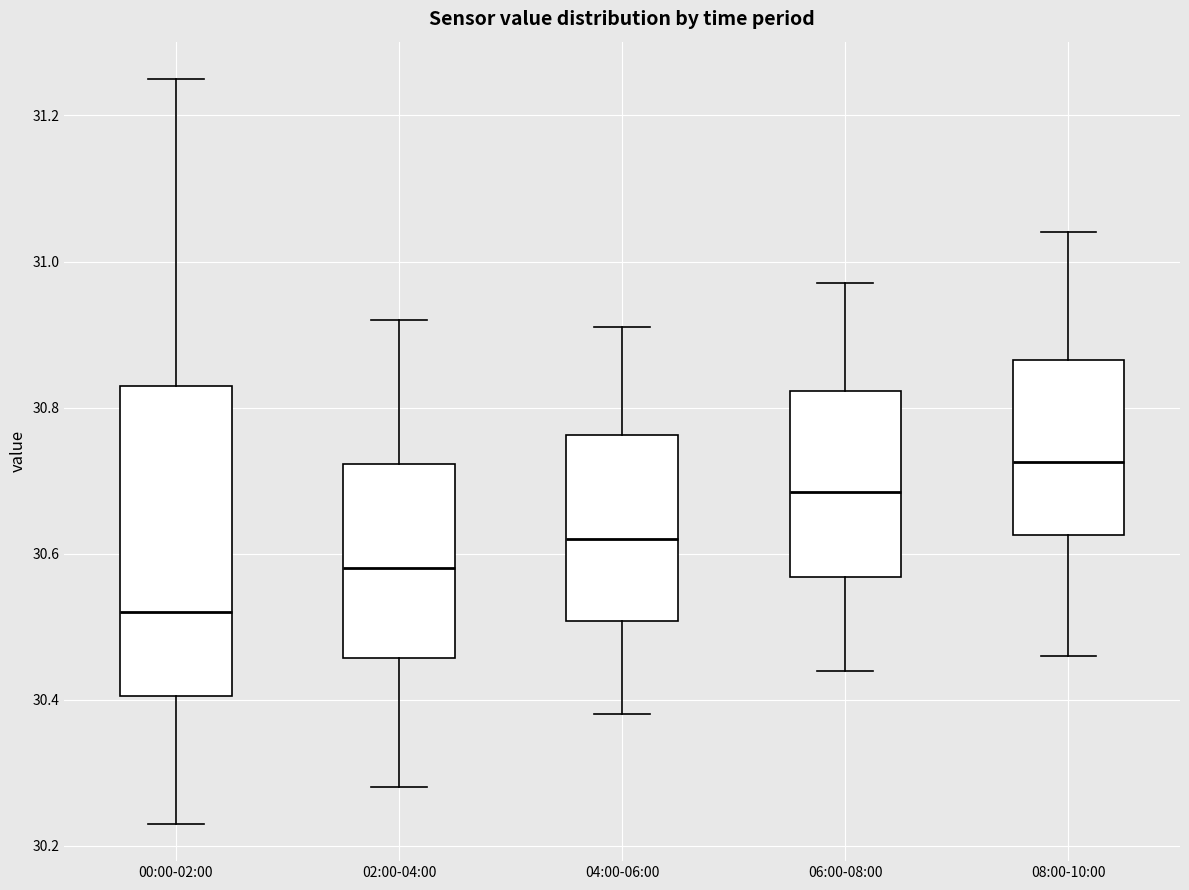

Comparing the boxes themselves (not the whiskers), which one is the tallest?

00:00-02:00